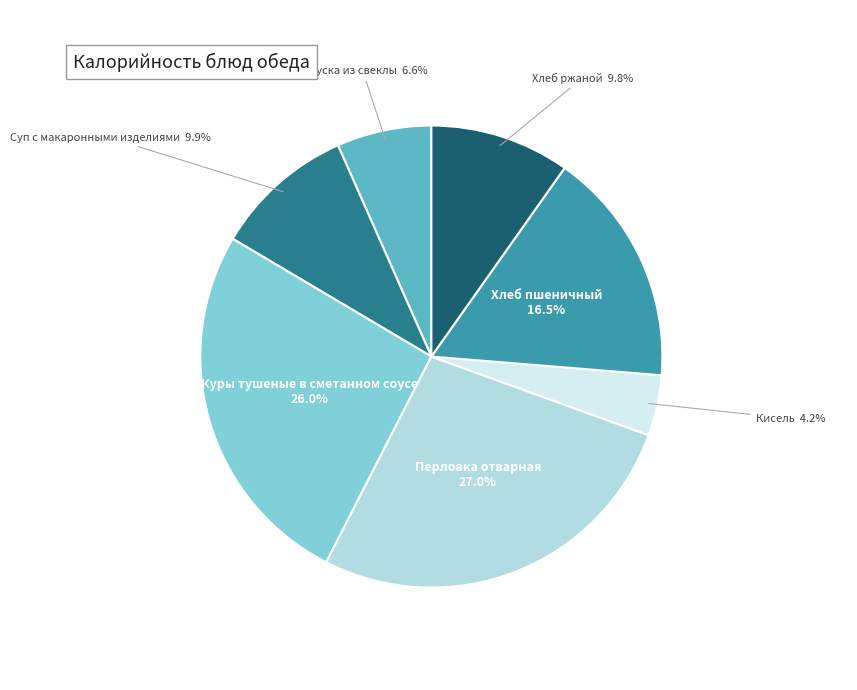

How many segments does this pie chart have?

7